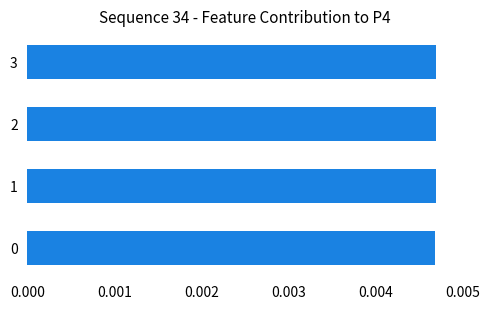

How many values are between 0 and 1?

4